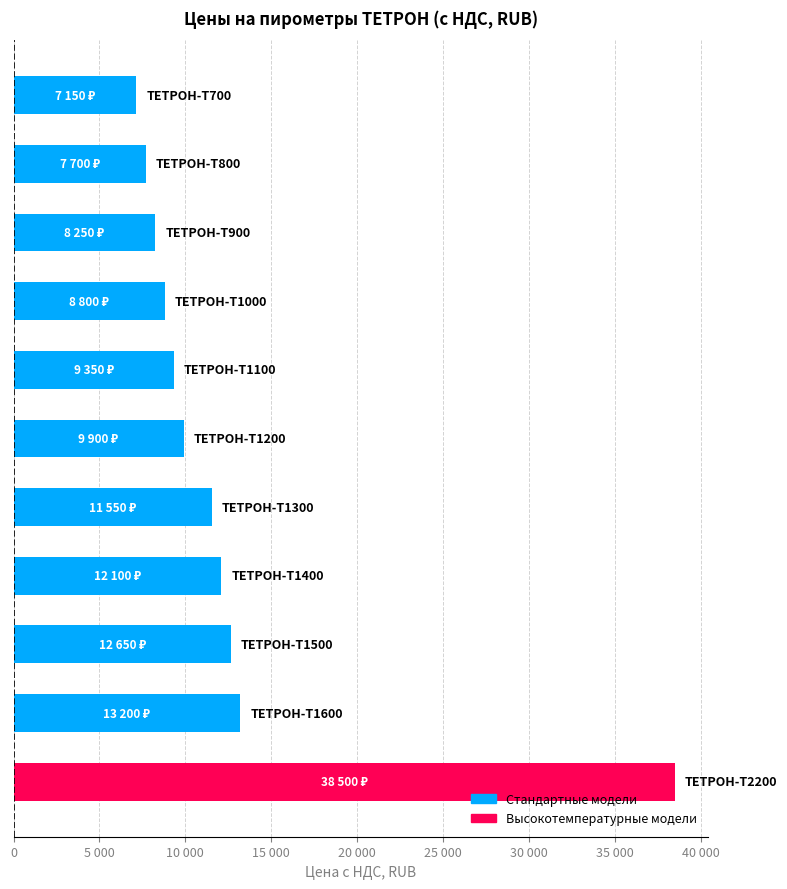

Are the bars horizontal?

Yes